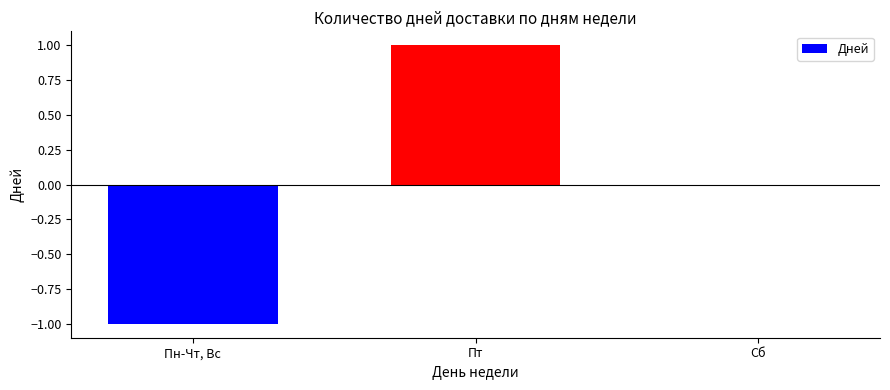

The chart shows a value of 1 at Пт. True or false?

True